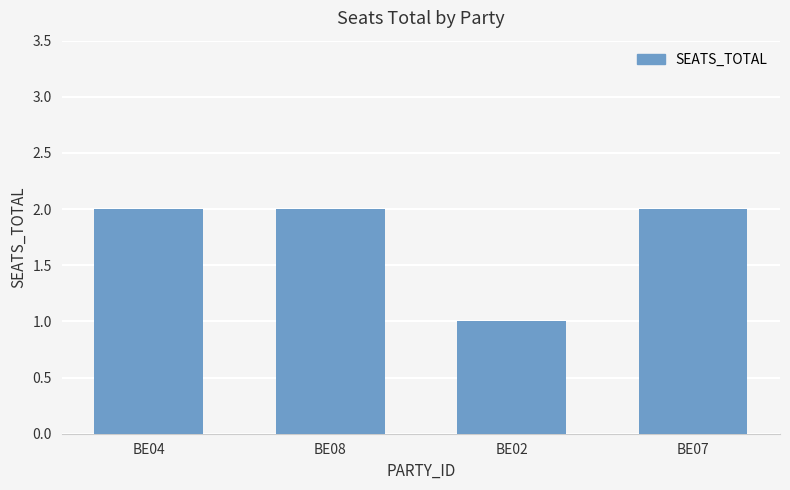

Reading left to right, transcribe all the data shown in this chart.

BE04=2	BE08=2	BE02=1	BE07=2